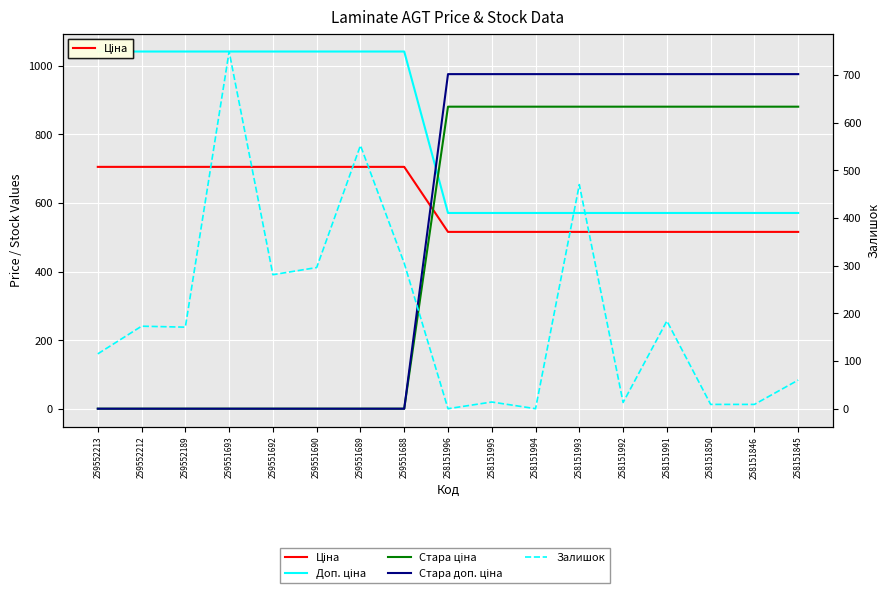

Reading right to left, list all the values displayed in this chart.

Ціна: 515.8	515.8	515.8	515.8	515.8	515.8	515.8	515.8	515.8	705.5	705.5	705.5	705.5	705.5	705.5	705.5	705.5
Доп. ціна: 571.0	571.0	571.0	571.0	571.0	571.0	571.0	571.0	571.0	1042.0	1042.0	1042.0	1042.0	1042.0	1042.0	1042.0	1042.0
Стара ціна: 881.1	881.1	881.1	881.1	881.1	881.1	881.1	881.1	881.1	0.0	0.0	0.0	0.0	0.0	0.0	0.0	0.0
Стара доп. ціна: 976.1	976.1	976.1	976.1	976.1	976.1	976.1	976.1	976.1	0.0	0.0	0.0	0.0	0.0	0.0	0.0	0.0
Залишок: 60.0	9.0	9.0	184.0	13.0	470.0	0.0	14.0	0.0	305.0	552.0	296.0	281.0	749.0	171.0	173.0	115.0